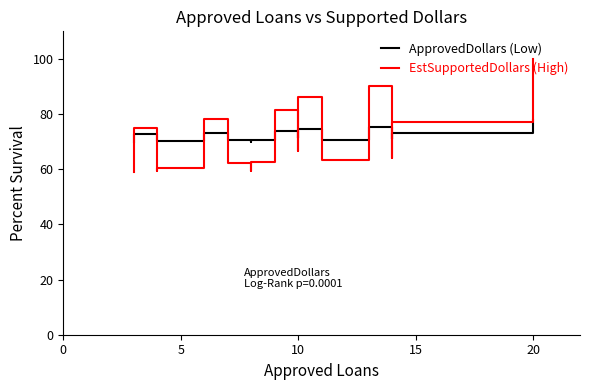

What is the maximum value shown in the chart?

100.0